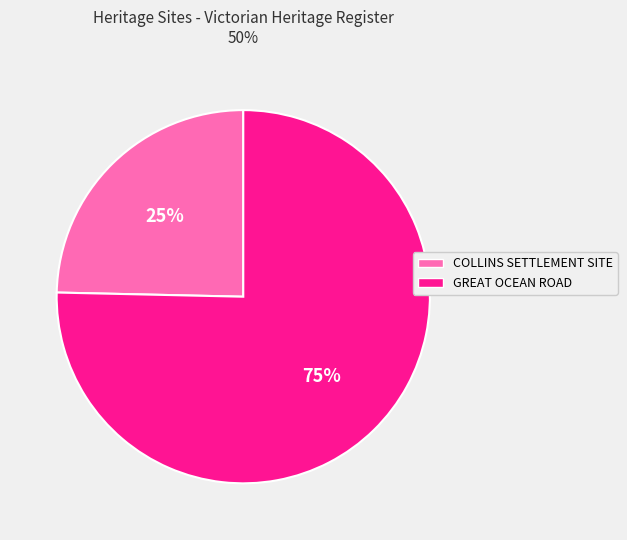

How many slices are in this pie chart?

2